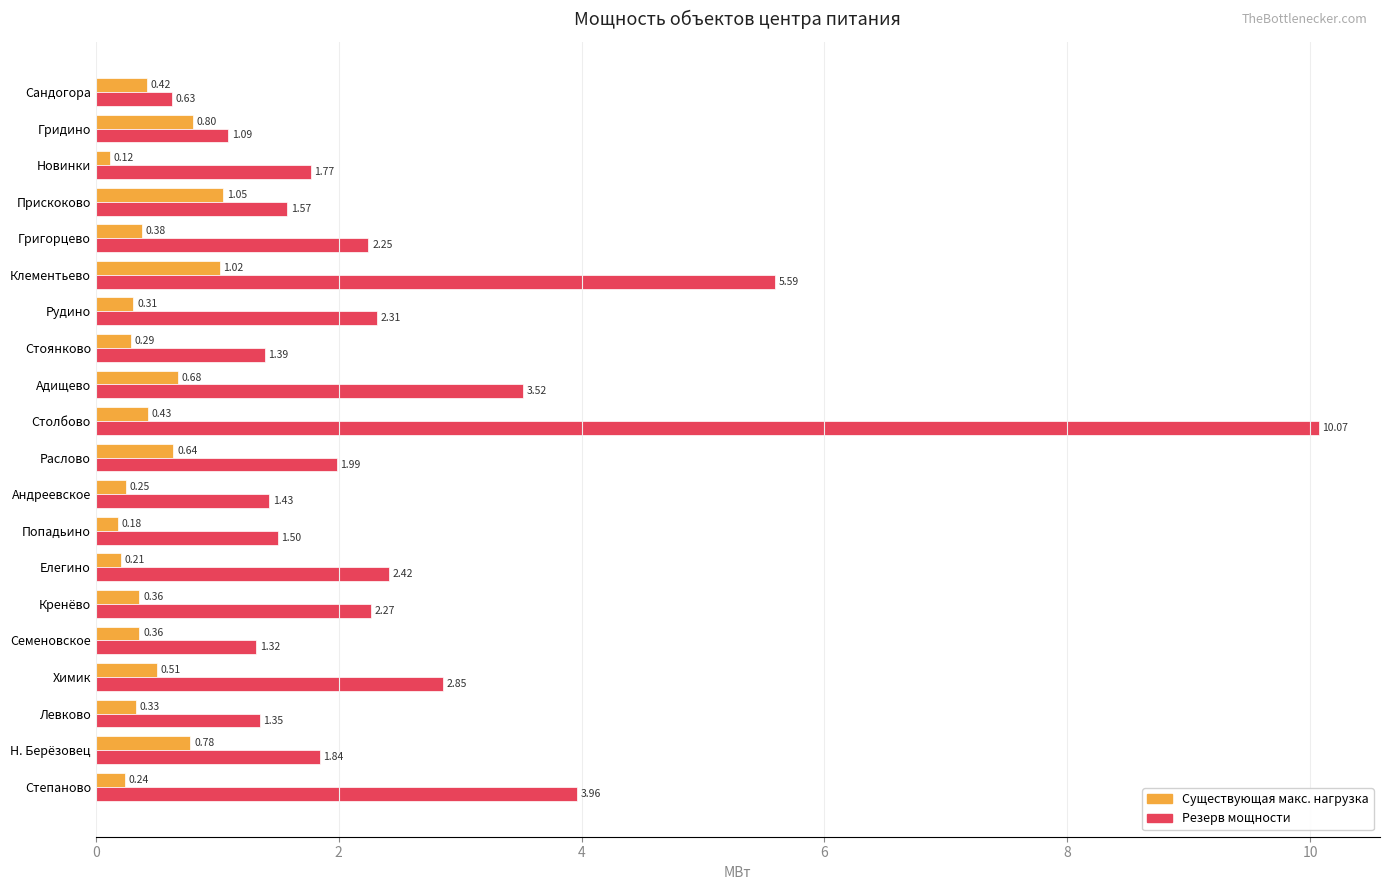

What is the sum of all Существующая макс. нагрузка values?

9.4